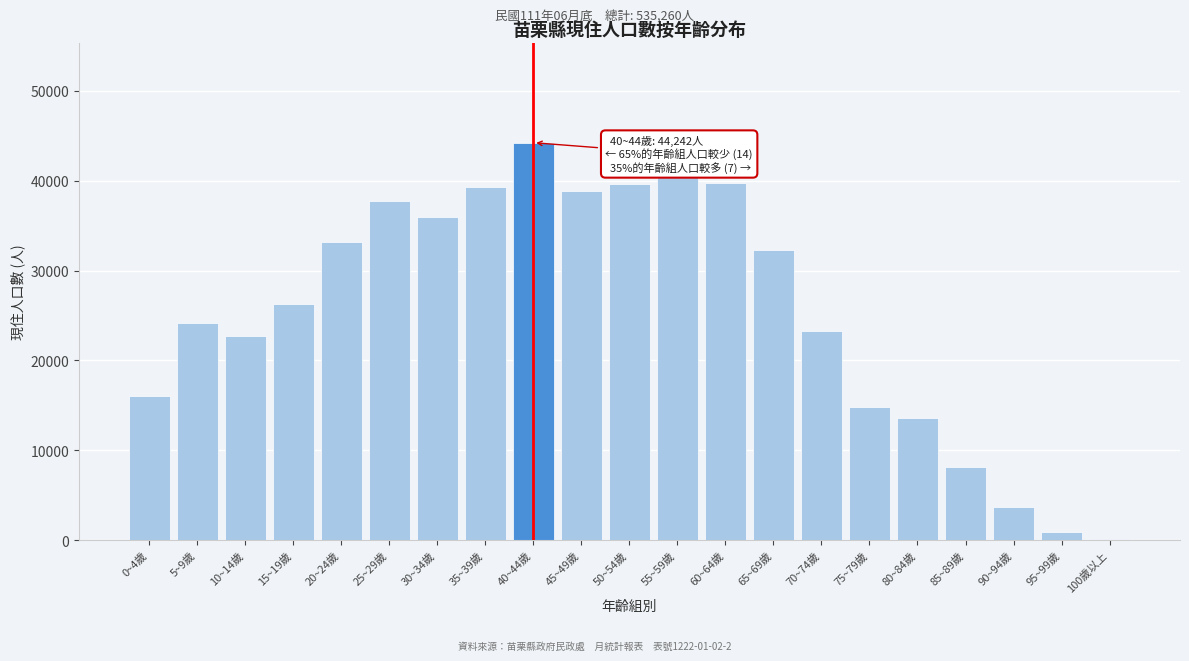

What is the change in value from 0~4歲 to 65~69歲?

+16255